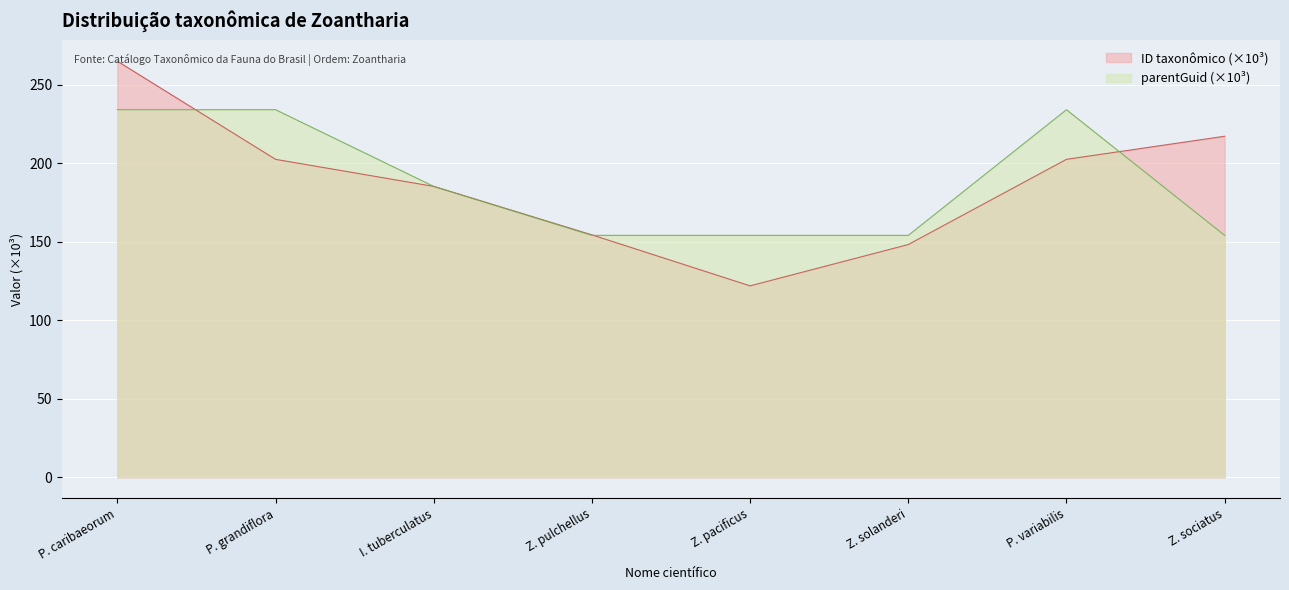

Is it true that ID taxonômico (×10³) equals 202.5 at P. variabilis?

True